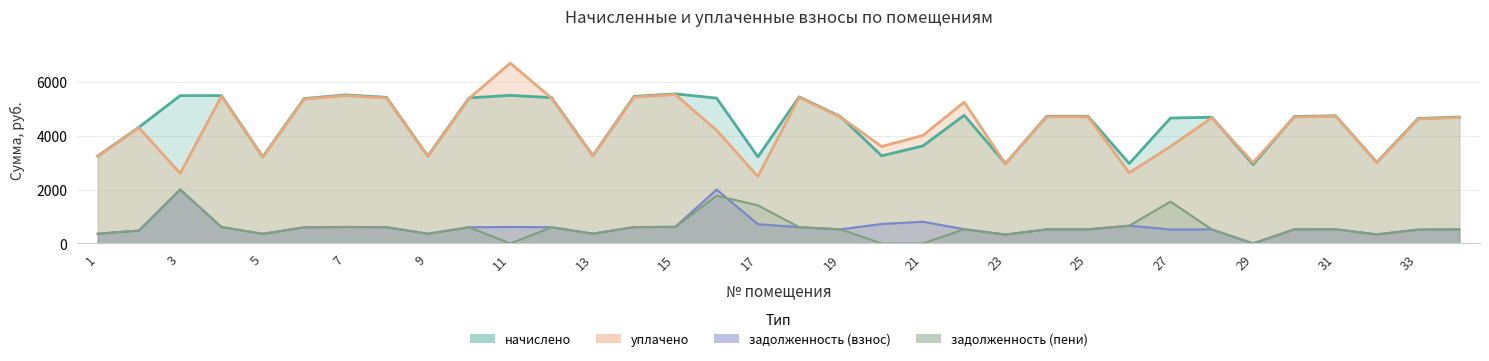

What is the value of the начислено point at the 16th from the left?

5392.6